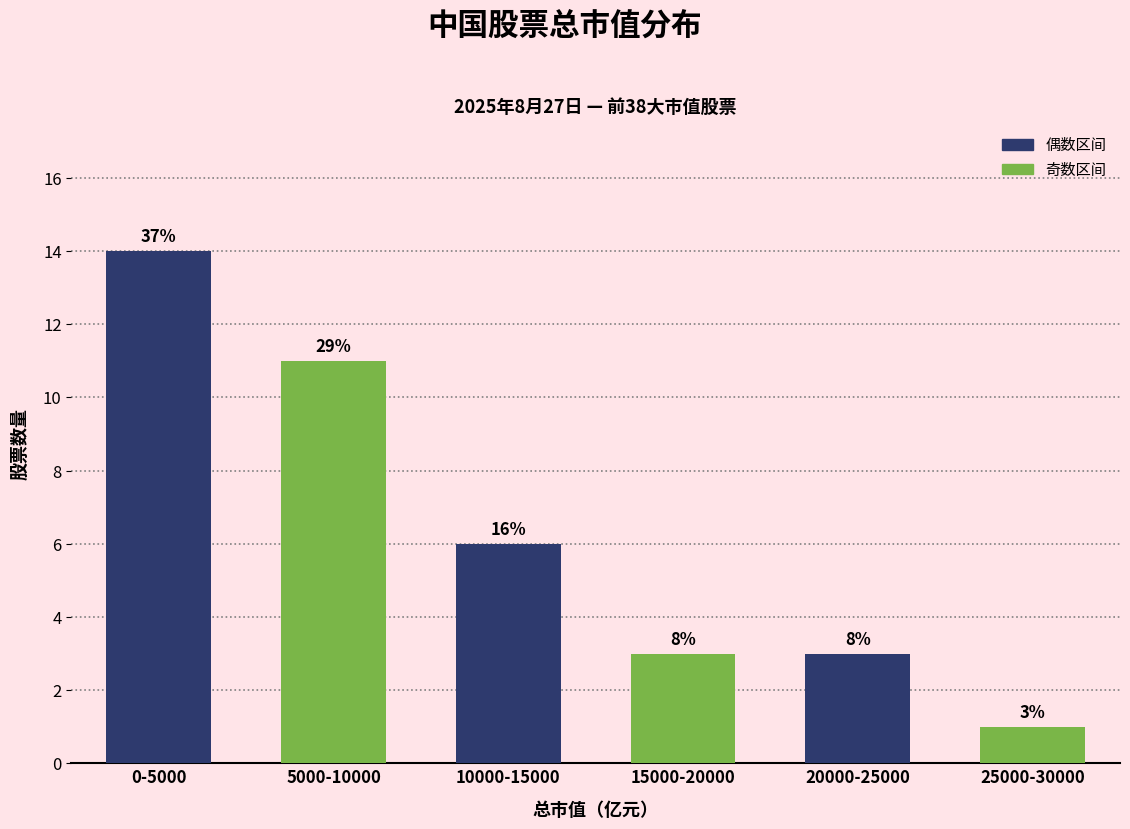

How many bars are there in total?

6